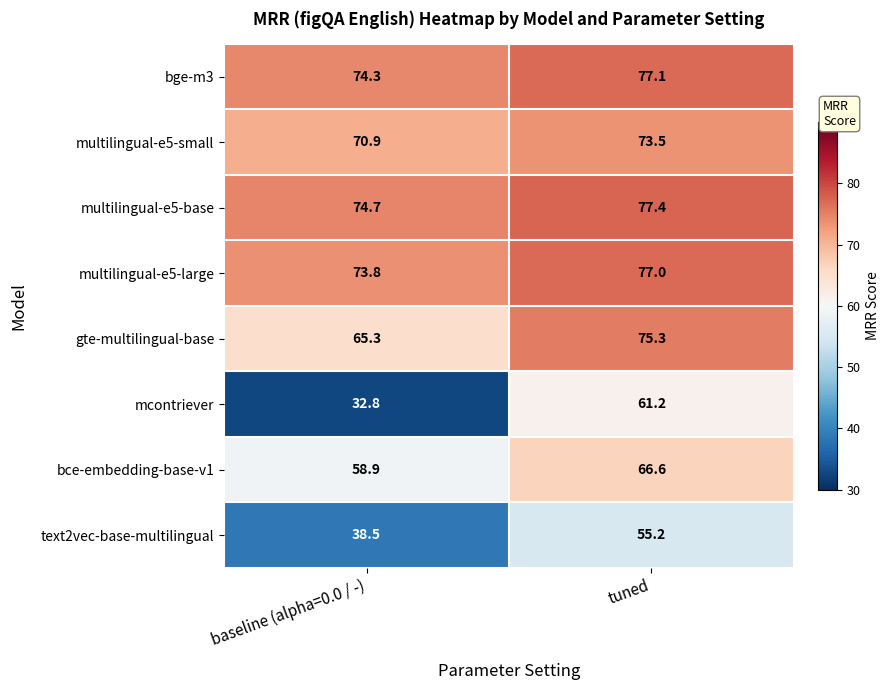

What is the spread (max minus min) of values at tuned?

22.2